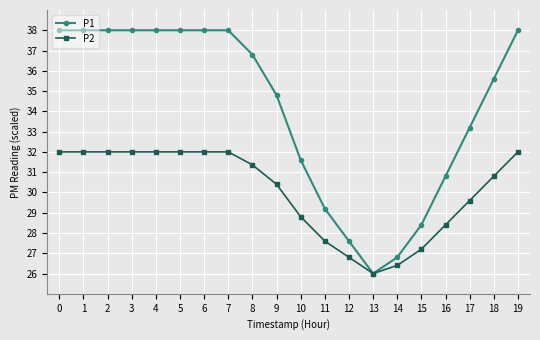

What is the value of the P2 point at the 19th from the left?

30.8